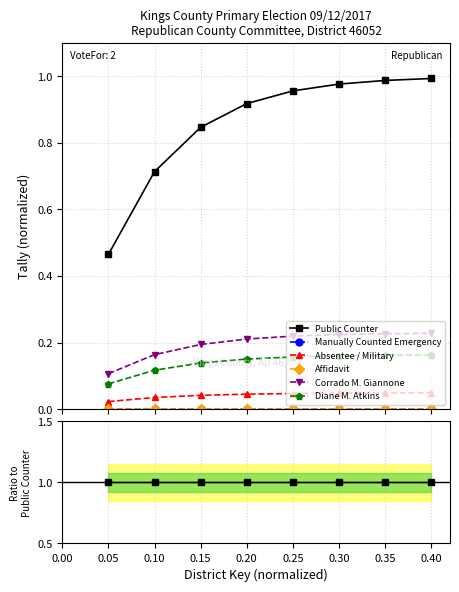

Rank the series by their maximum value, from lowest to highest.

Manually Counted Emergency, Affidavit, Absentee / Military, Diane M. Atkins, Corrado M. Giannone, Public Counter